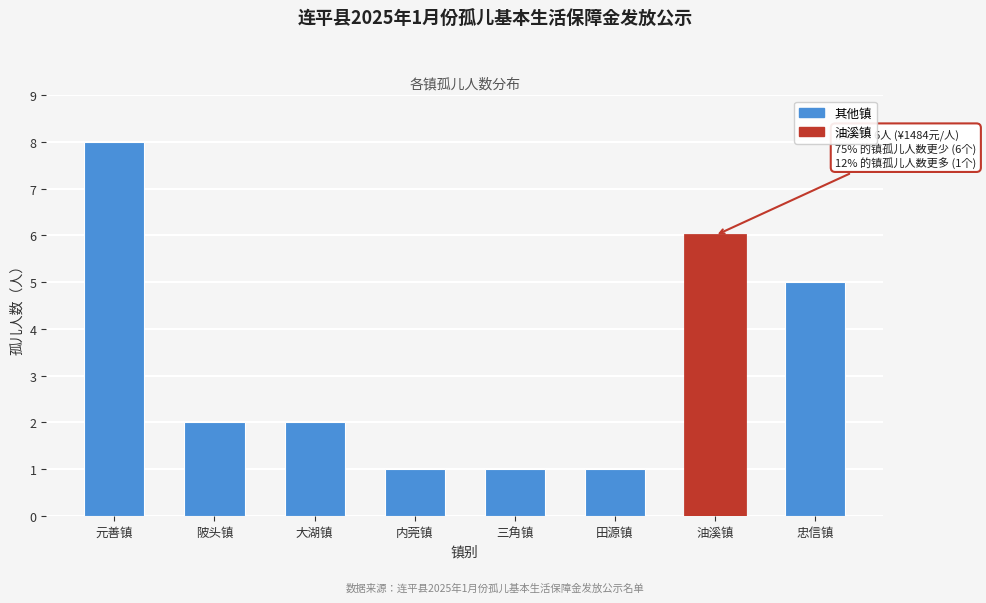

Reading right to left, what are all the values shown in this chart?

5	6	1	1	1	2	2	8